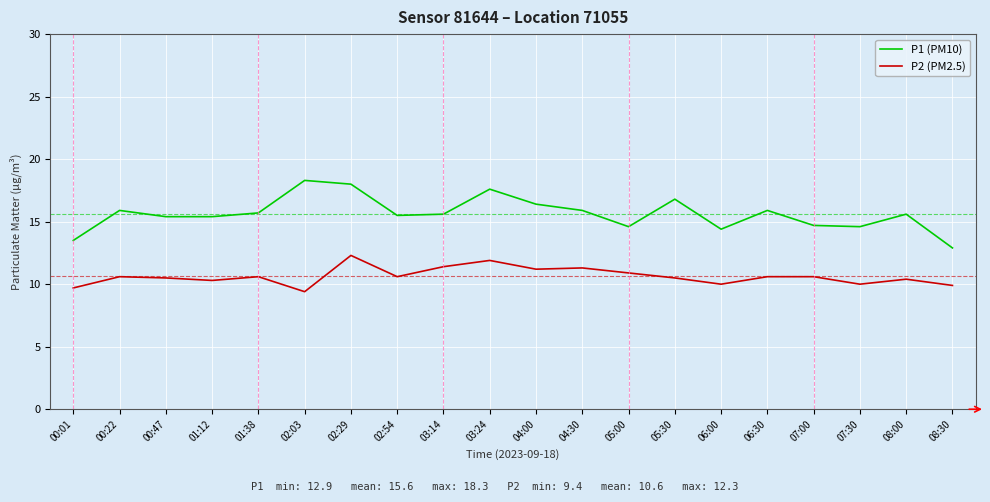

True or false: P2 (PM2.5) and P1 (PM10) cross at least once.

False